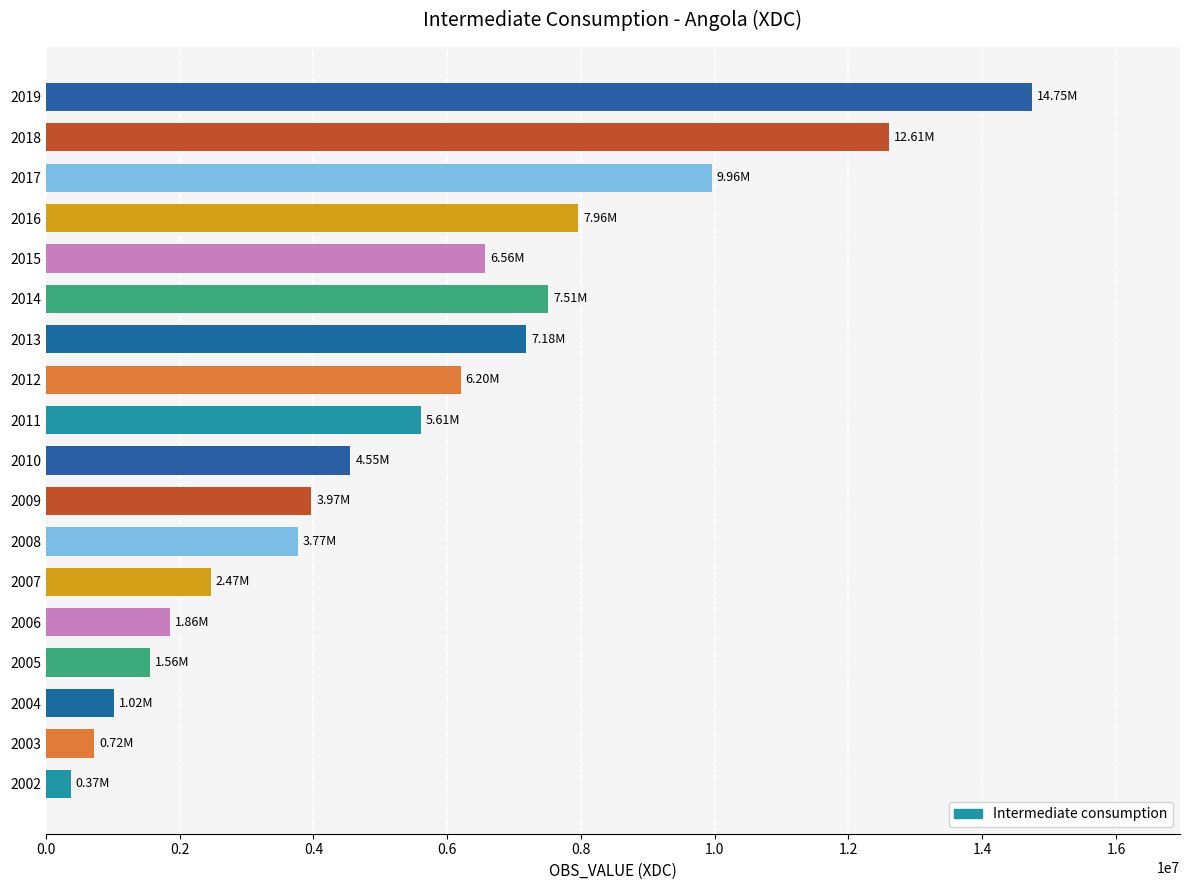

How many categories are shown in the chart?

18